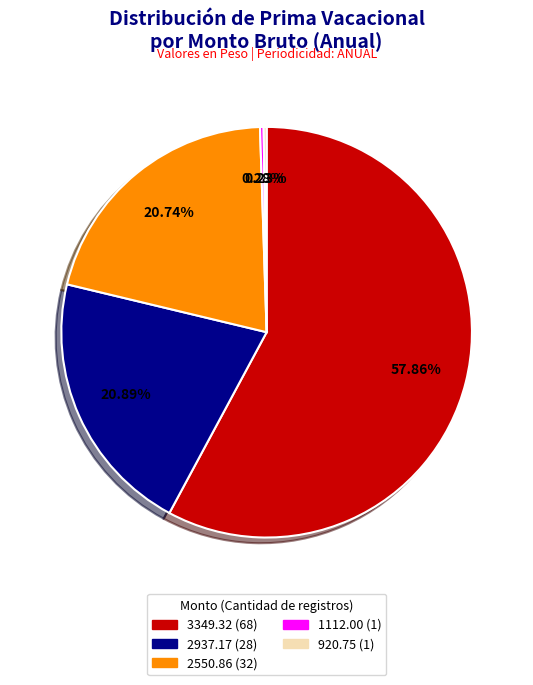

Is there any slice that represents more than half of the pie?

Yes